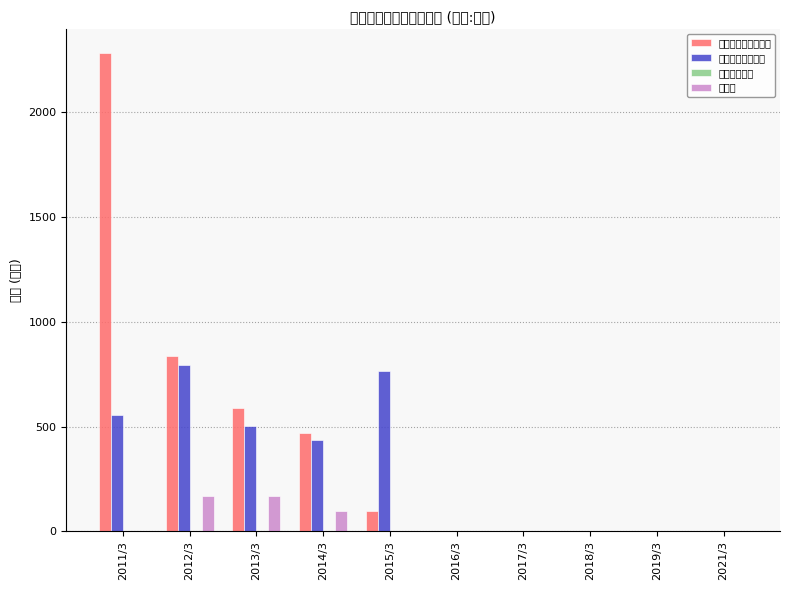

Read the オプション取引残高 value at 2014/3.

470.9